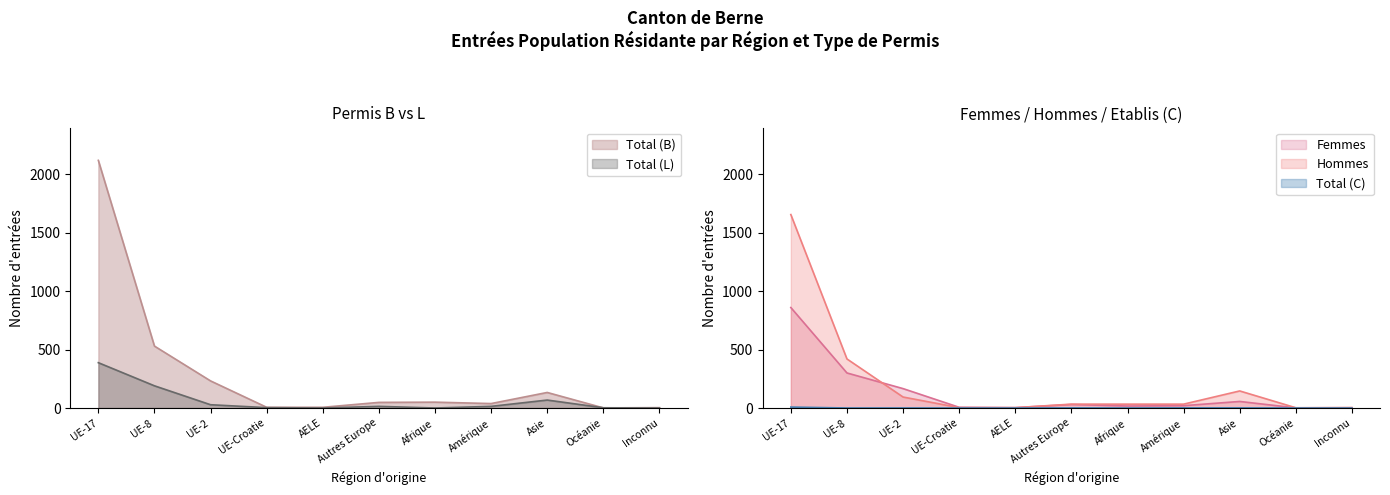

What is the difference between the maximum and minimum values in the Total (B) series?

2119